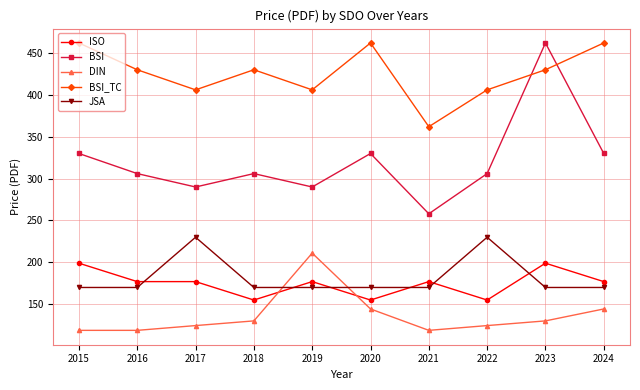

What is the minimum value for BSI?

258.0